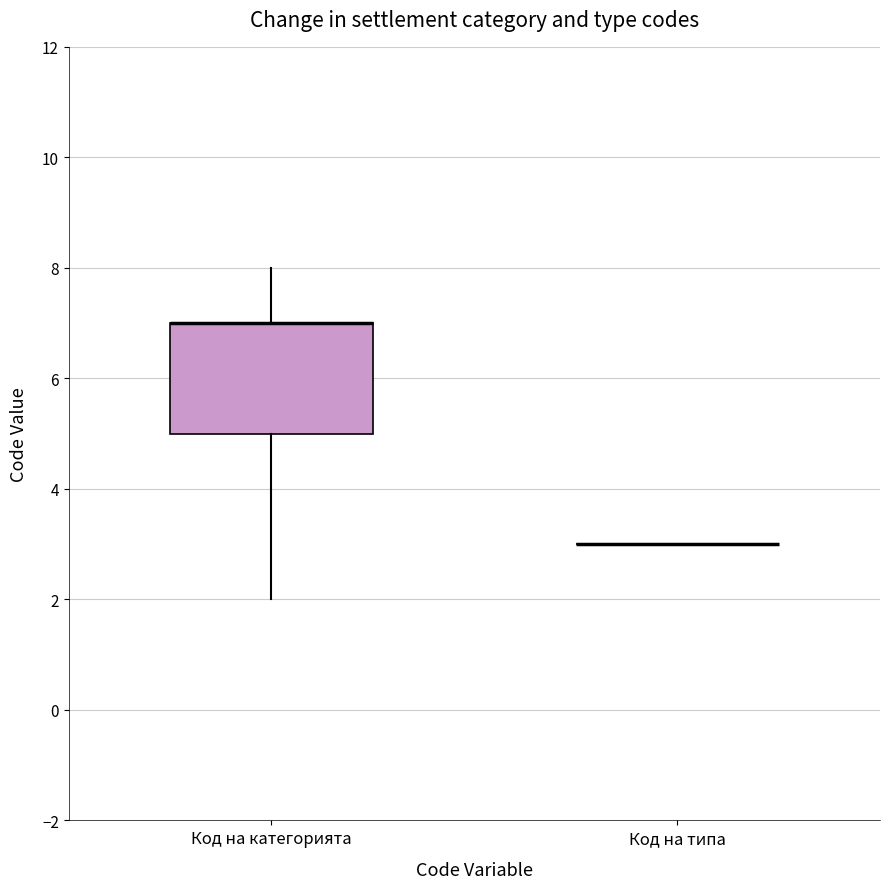

Reading left to right, transcribe this box plot: for each box, give where its median line is, the range the box spans, and where its two whiskers end, as read against the y-axis. The values are not printed on the chart, so give them approximately, as read against the axis.

Код на категорията: median 7 (drawn on the box's upper edge), box 5 to 7, whiskers 2 to 8
Код на типа: box collapsed to a line at 3, whiskers 3 to 3